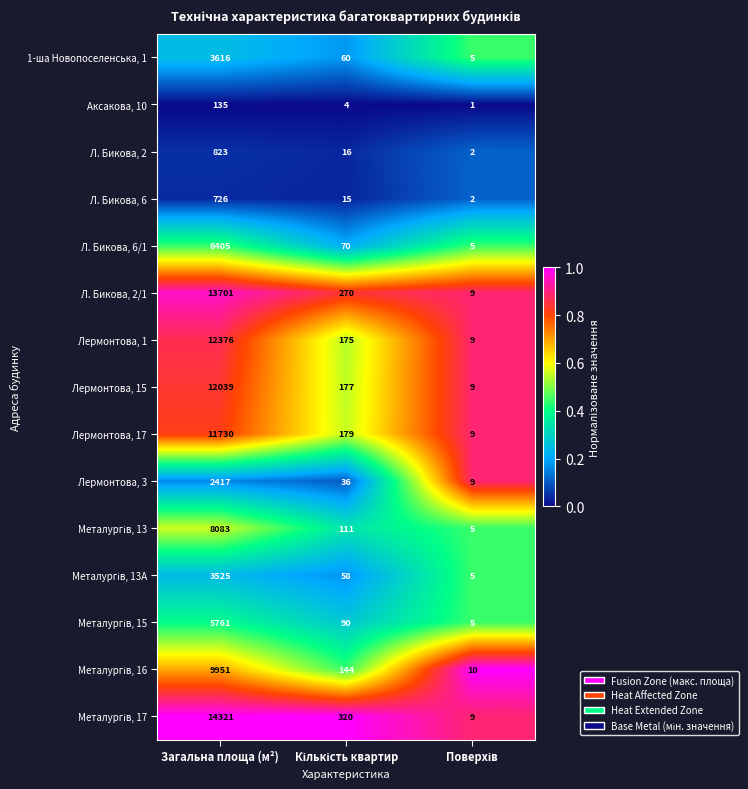

What is the difference between the highest and lowest values at Загальна площа (м²)?

14186